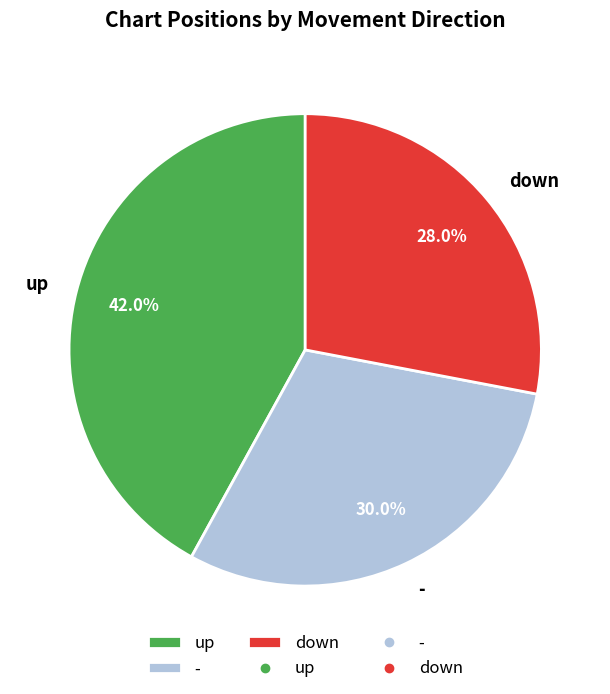

Count the number of slices in the pie.

3